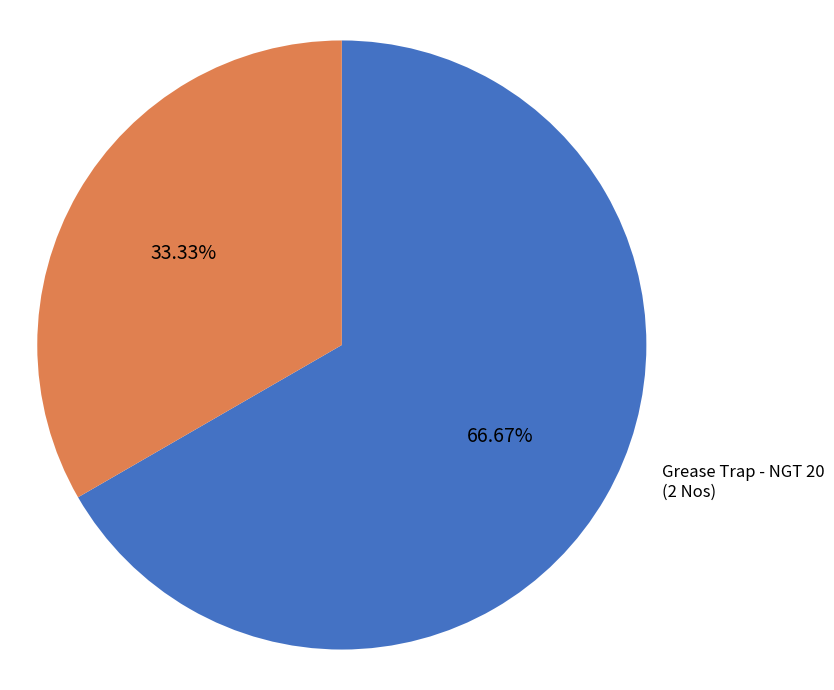

Does any single category account for the majority?

Yes